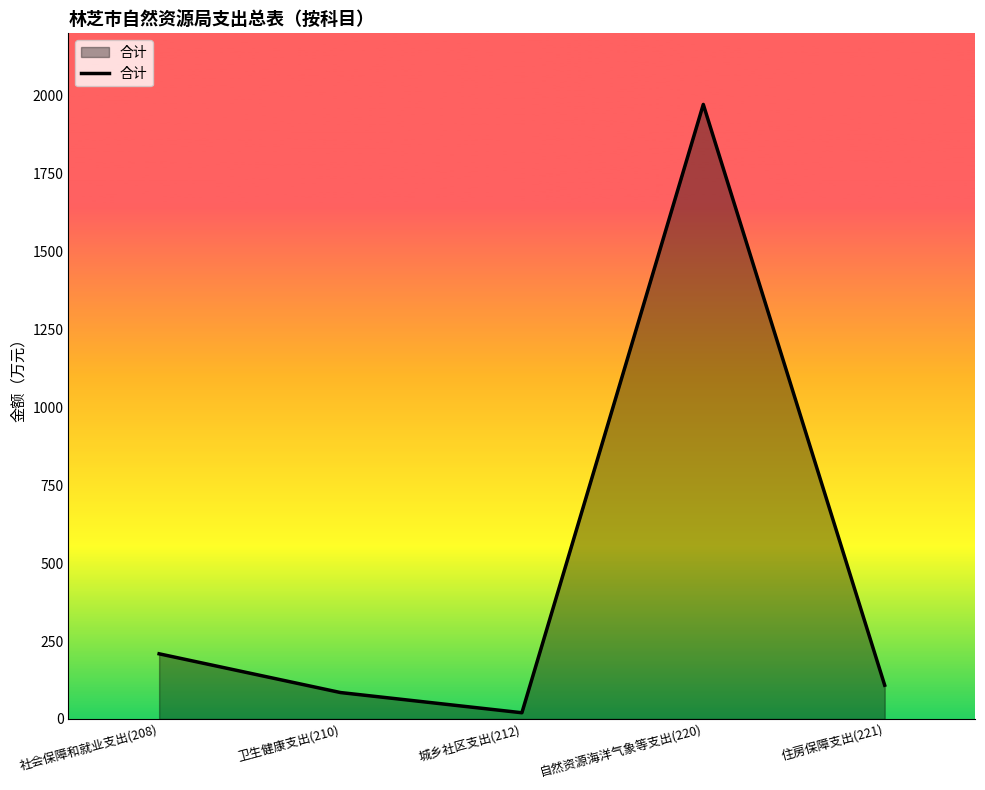

Rank the categories by value from lowest to highest.

城乡社区支出(212), 卫生健康支出(210), 住房保障支出(221), 社会保障和就业支出(208), 自然资源海洋气象等支出(220)